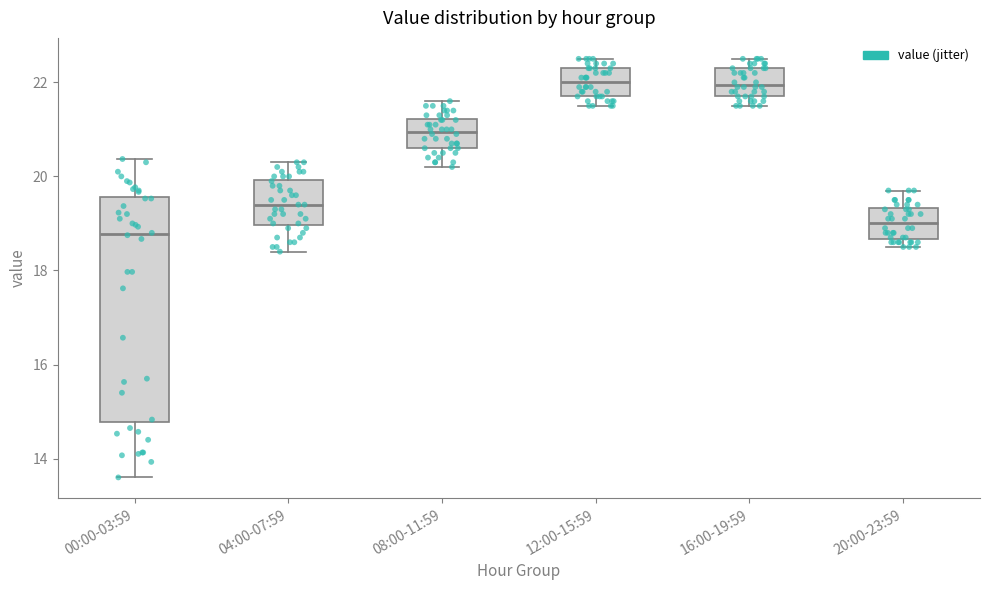

Reading left to right, transcribe this box plot: for each box, give where its median line is, the range the box spans, and where its two whiskers end, as read against the y-axis. The values are not printed on the chart, so give them approximately, as read against the axis.

00:00-03:59: median 18.8, box 14.8 to 19.6, whiskers 13.6 to 20.4
04:00-07:59: median 19.4, box 19.0 to 20.0, whiskers 18.4 to 20.4
08:00-11:59: median 21.0, box 20.6 to 21.2, whiskers 20.2 to 21.6
12:00-15:59: median 22.0, box 21.8 to 22.4, whiskers 21.6 to 22.6
16:00-19:59: median 22.0, box 21.8 to 22.4, whiskers 21.6 to 22.6
20:00-23:59: median 19.0, box 18.6 to 19.4, whiskers 18.6 (just below the box's lower edge) to 19.8